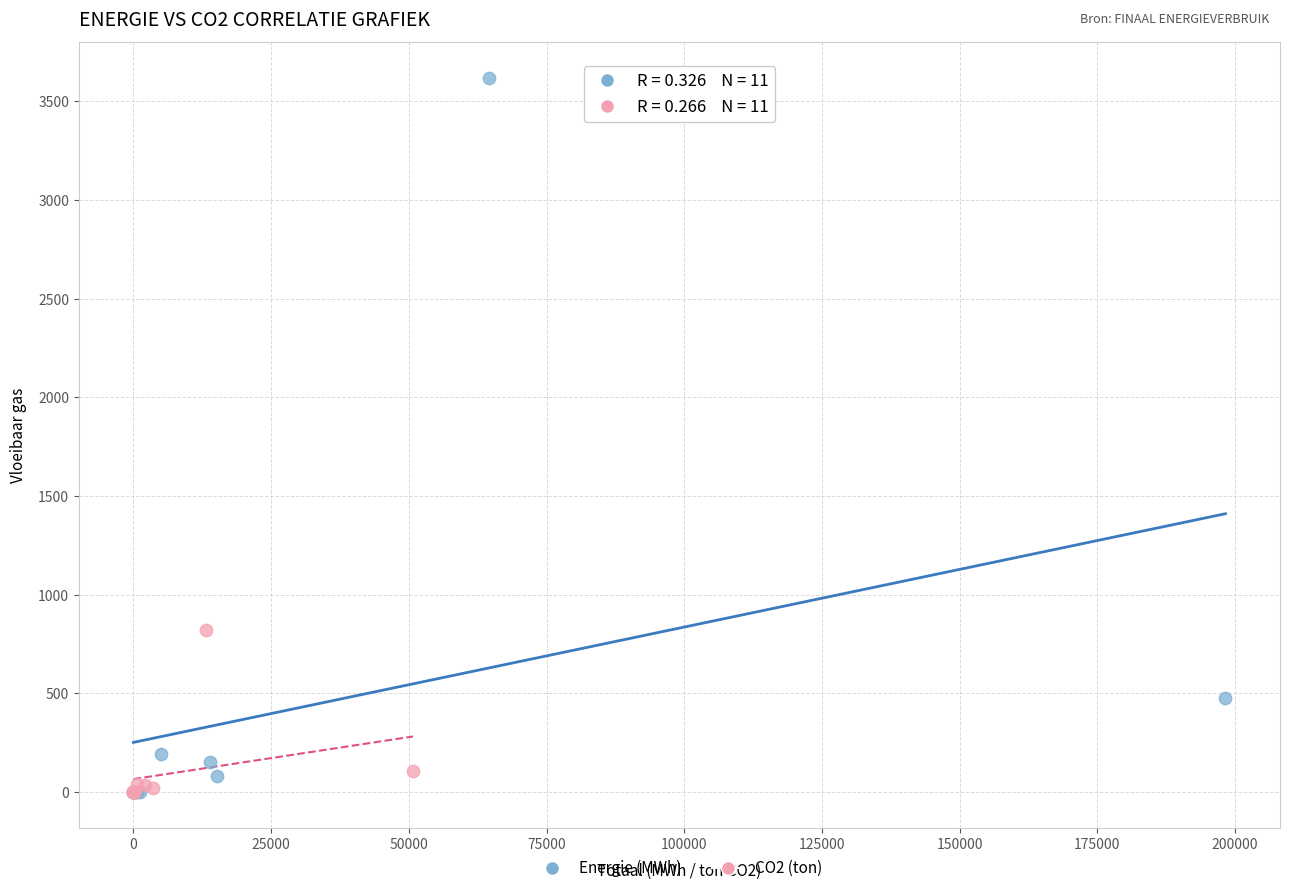

Which series has the largest Y range (max minus min)?

Energie (MWh)